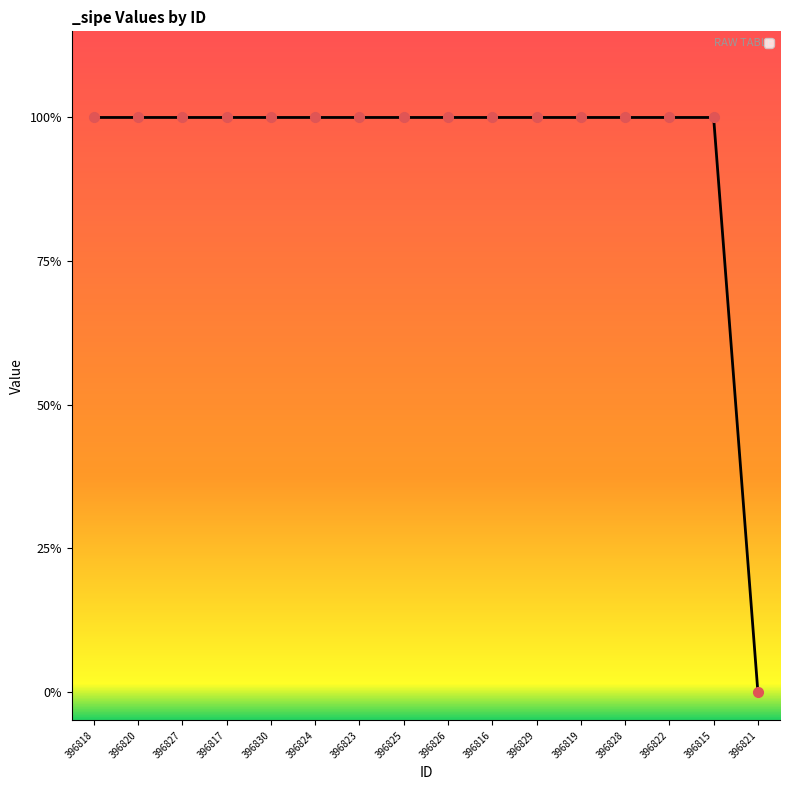

What is the label of the 7th point from the left?

396823